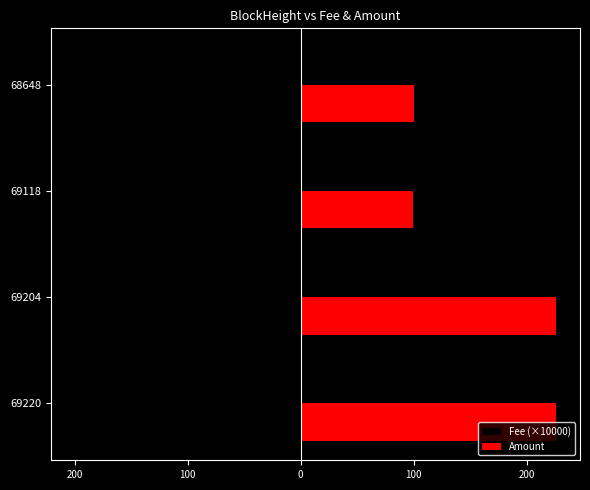

What are all the series names shown in the legend?

Fee (×10000), Amount